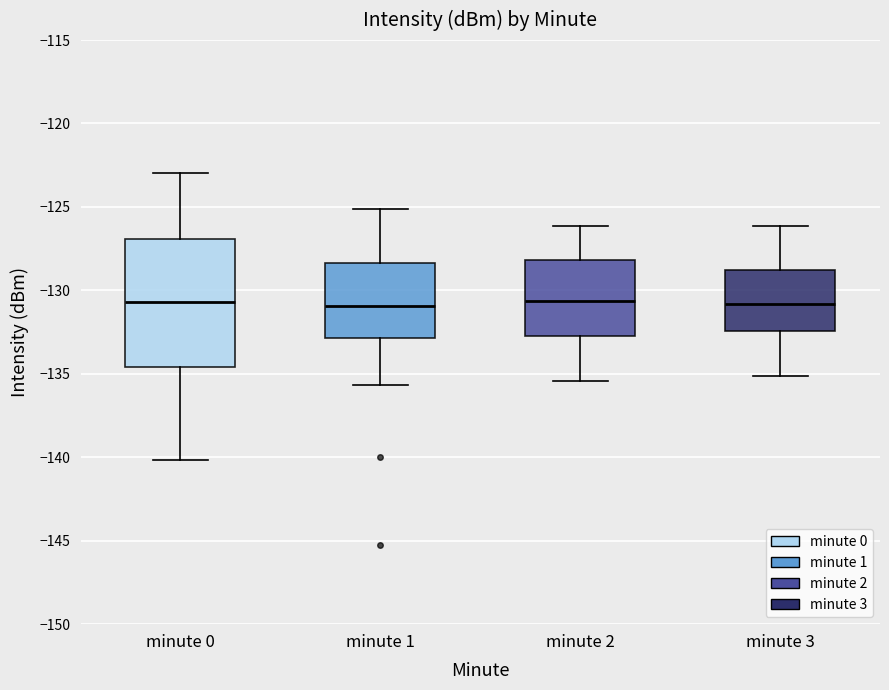

Where is the lower edge of the box for minute 0 on the y-axis? The values are not printed on the chart, so give them approximately, as read against the axis.

-134.5